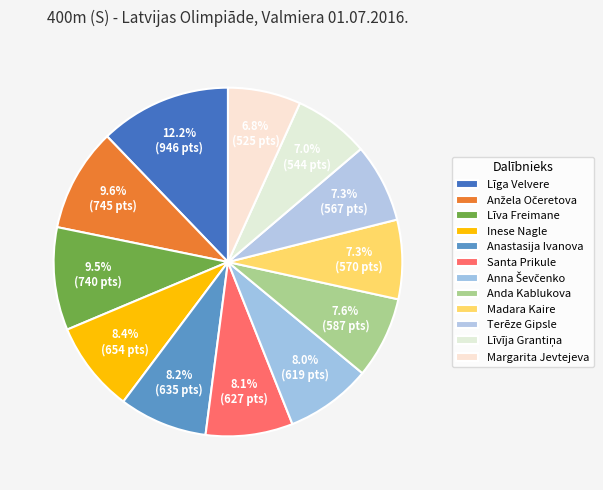

What is the ratio of the value at Anna Ševčenko to the value at Madara Kaire?

1.1